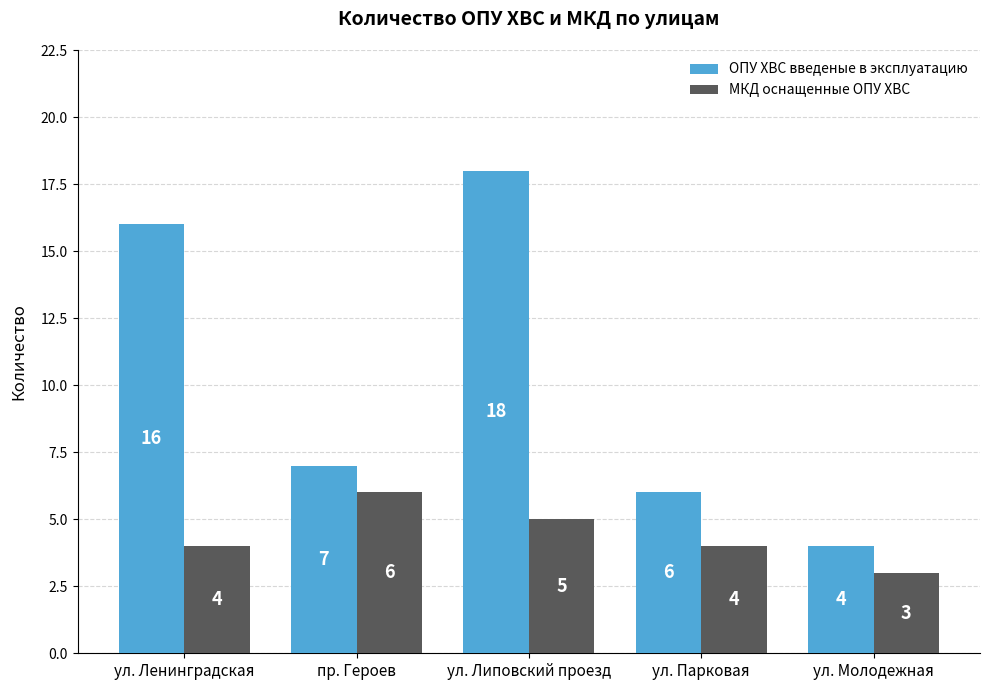

How many data points in ОПУ ХВС введеные в эксплуатацию are less than 7?

2